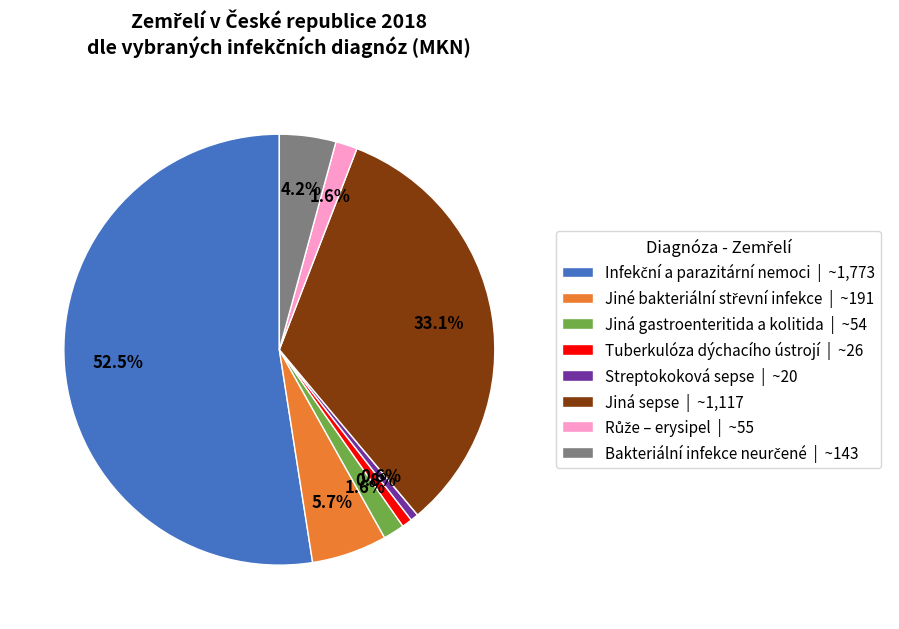

Does any single category account for the majority?

Yes